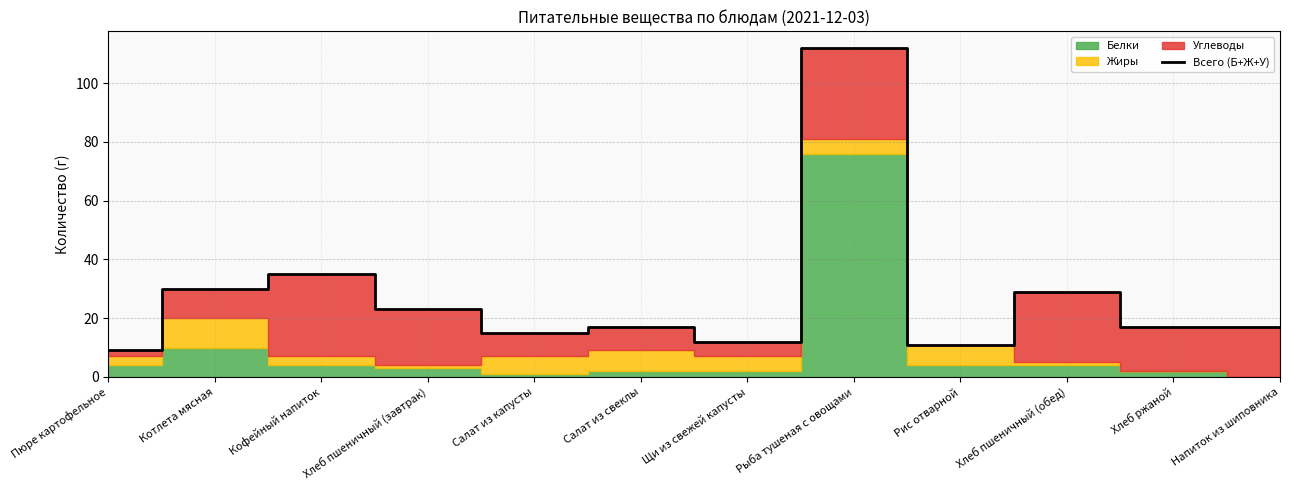

What is the value of the 1st point from the left?

9